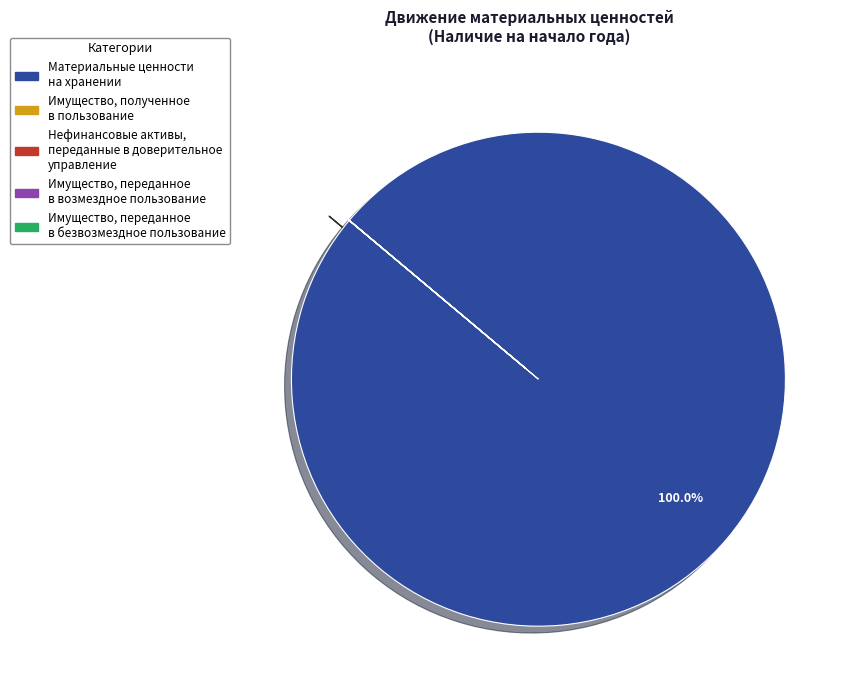

Which category has the biggest portion of the pie?

Материальные ценности на хранении